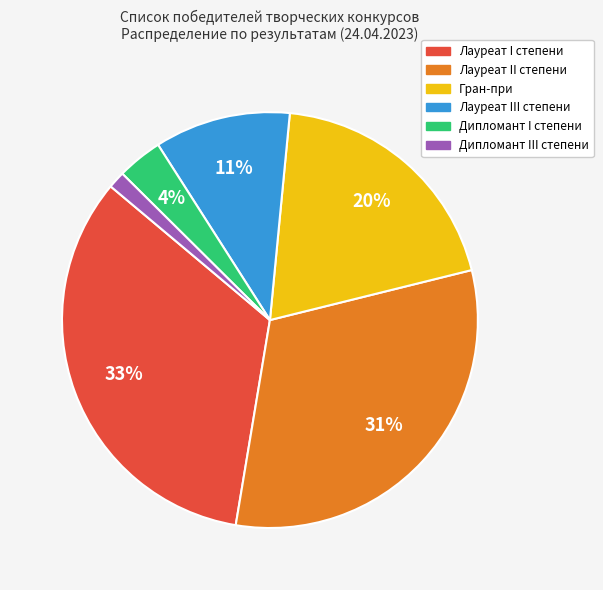

To the nearest percent, what is the average slice percentage?

17%